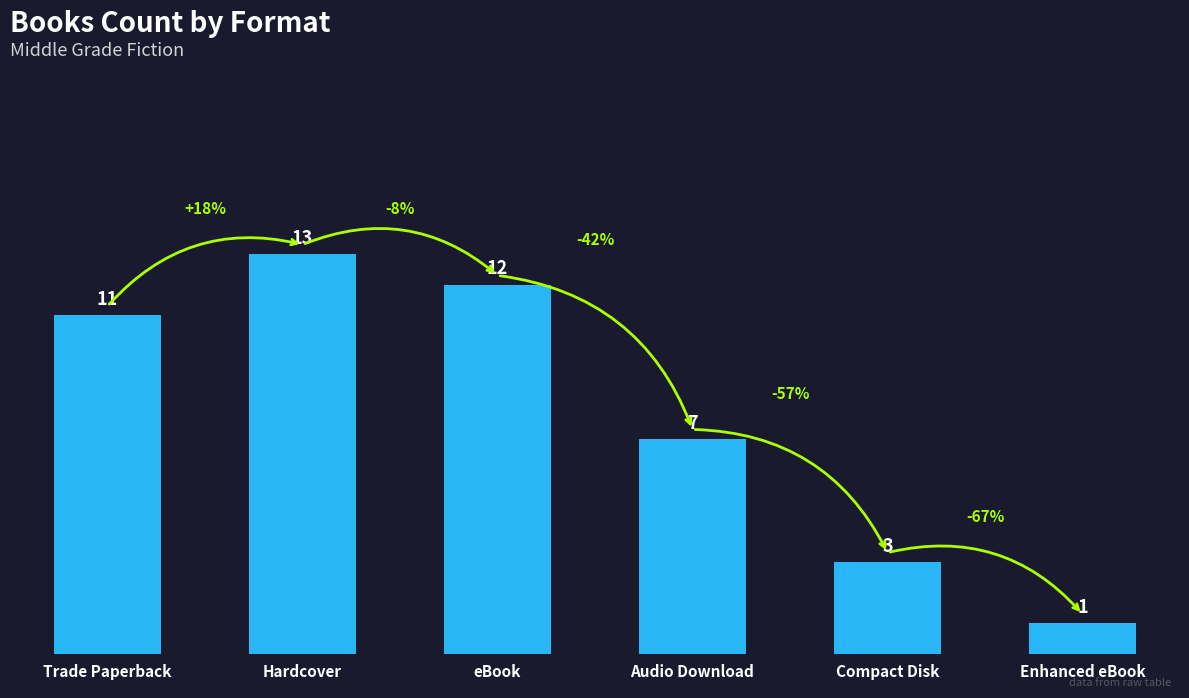

What is the difference between the maximum and minimum values?

12